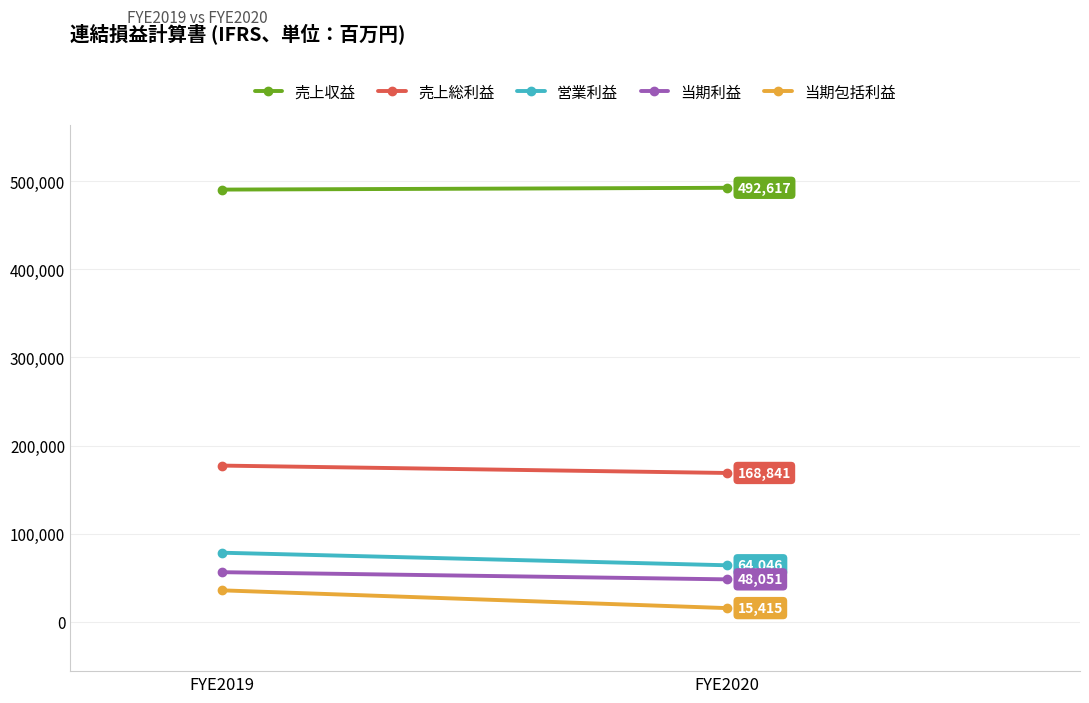

What is the difference between the 当期利益 values at FYE2020 and FYE2019?

8140